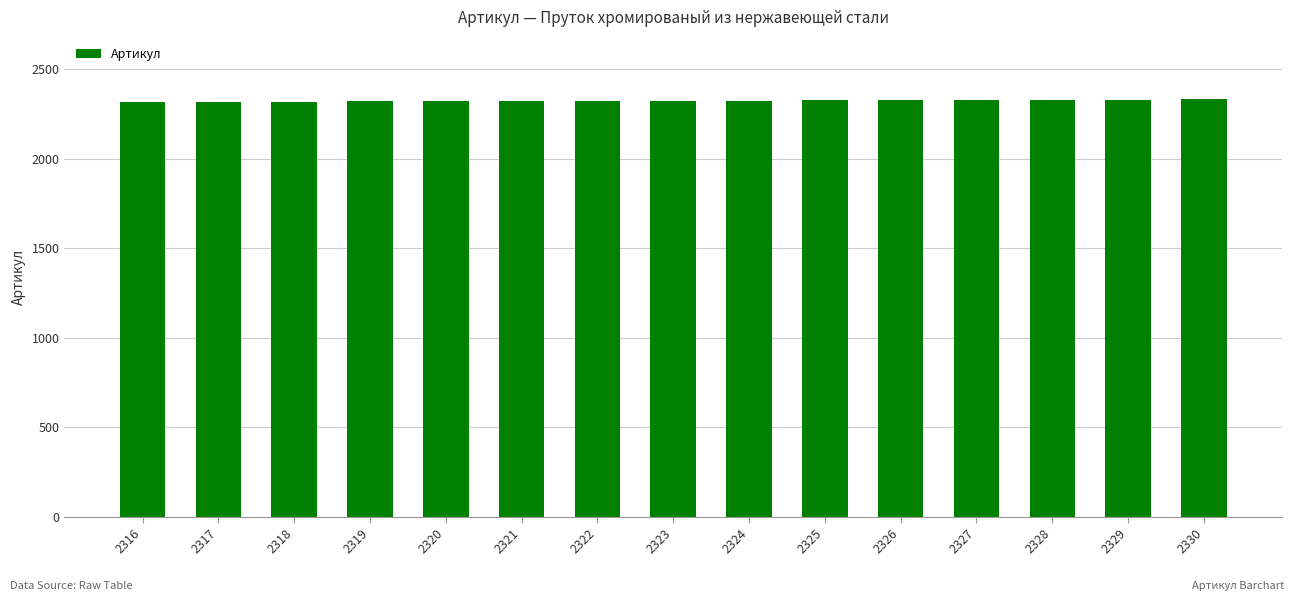

Approximately how many times larger is the value at 2326 compared to 2325?

1.0